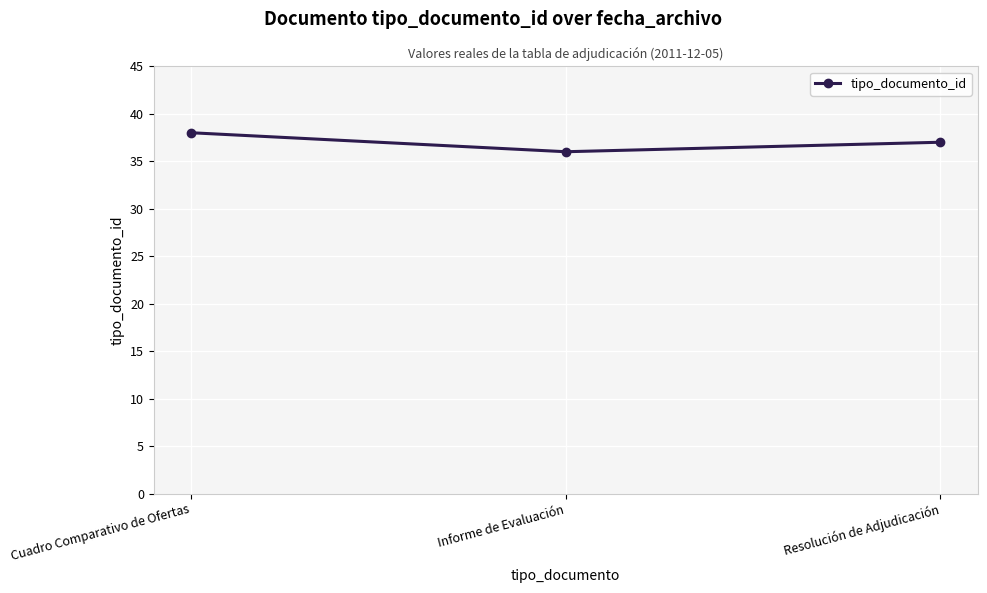

Does the chart display data point markers on the line(s)?

Yes